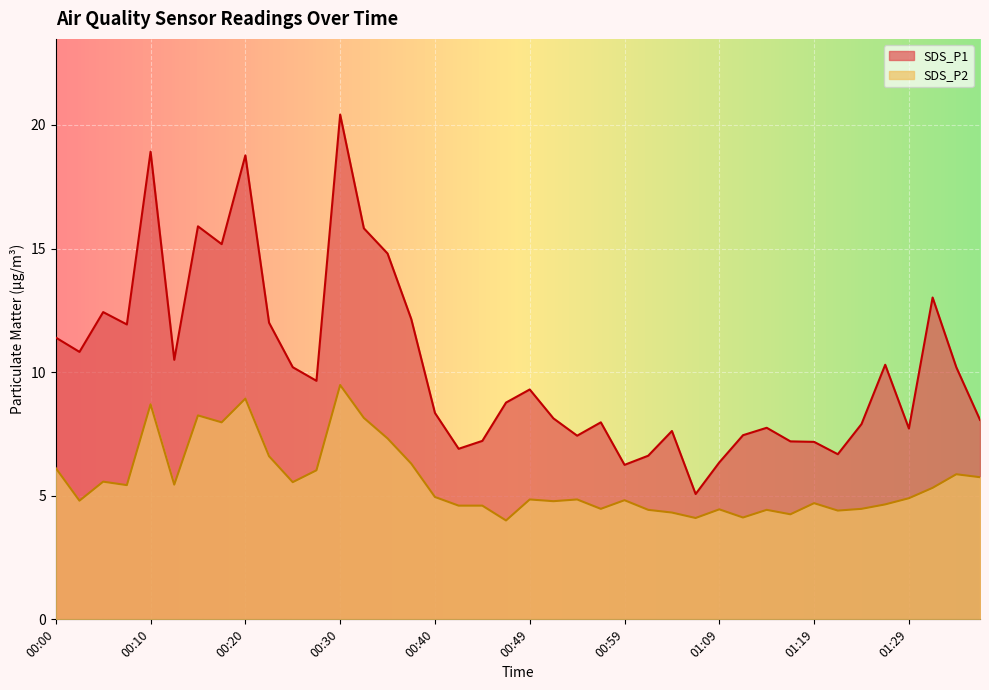

What is the difference between the second highest and second lowest values in the SDS_P2 series?

4.8